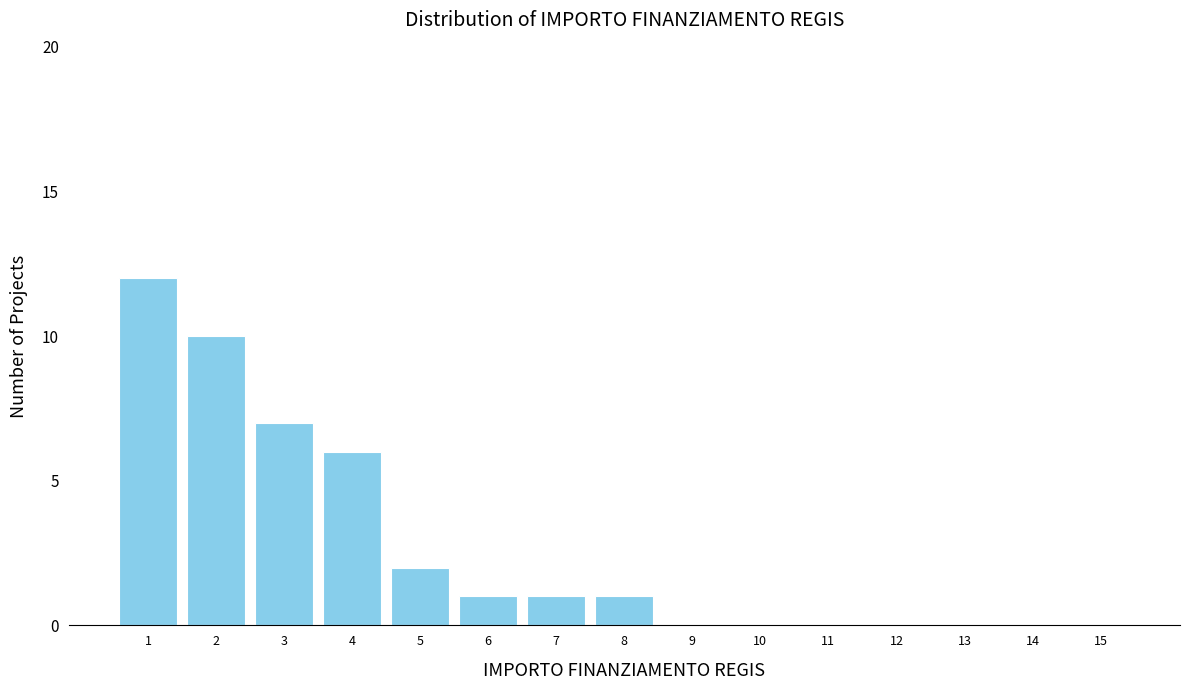

Reading right to left, extract all data points from this chart.

15=0	14=0	13=0	12=0	11=0	10=0	9=0	8=1	7=1	6=1	5=2	4=6	3=7	2=10	1=12